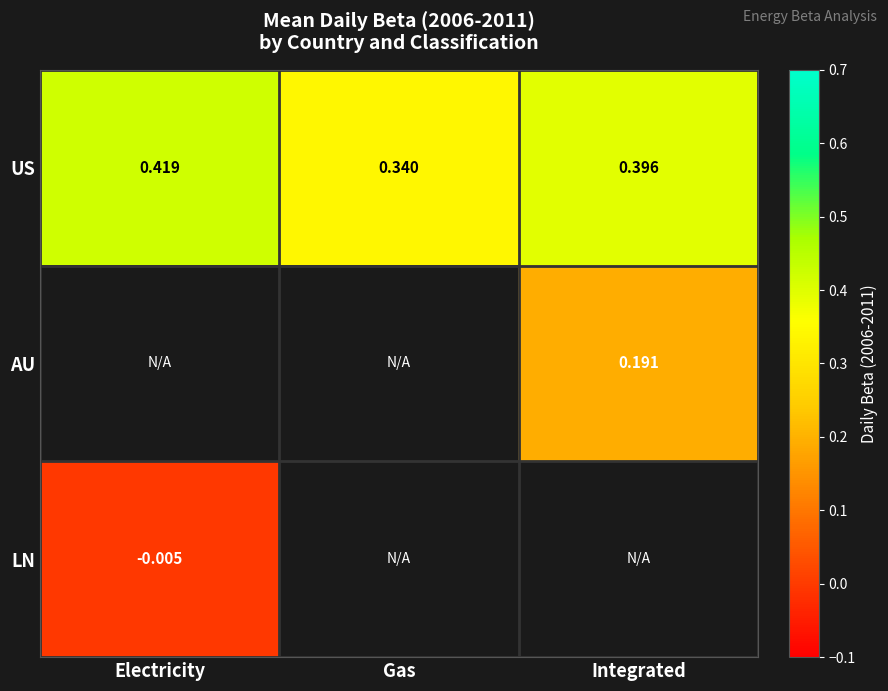

At which label is US closest to 0?

Gas